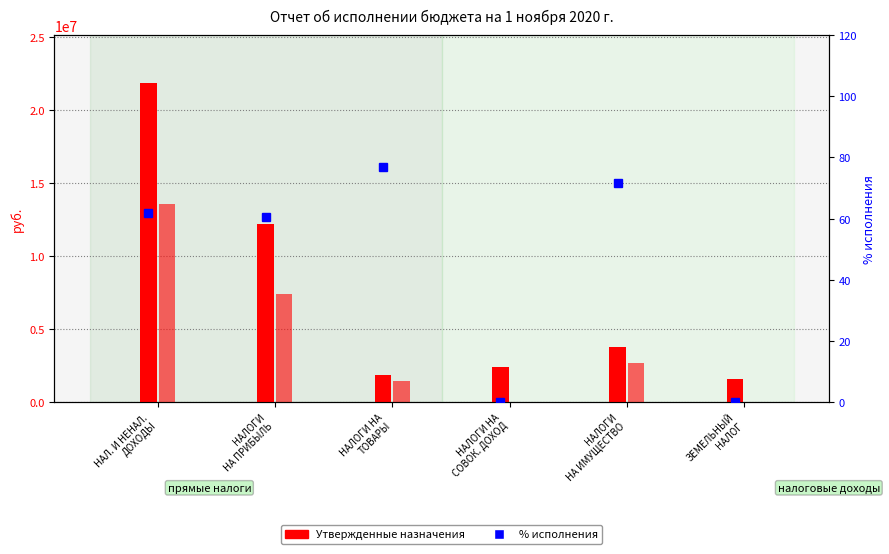

List the series in order of their overall mean, highest first.

Утвержденные назначения, Исполнено, % исполнения